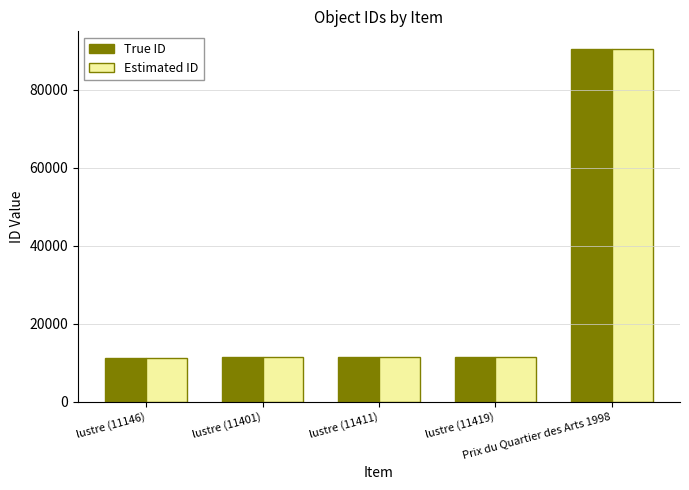

What value does the Estimated ID series have at Prix du Quartier des Arts 1998?

90418